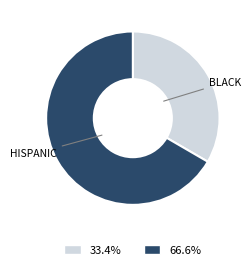

How many slices are in this pie chart?

2